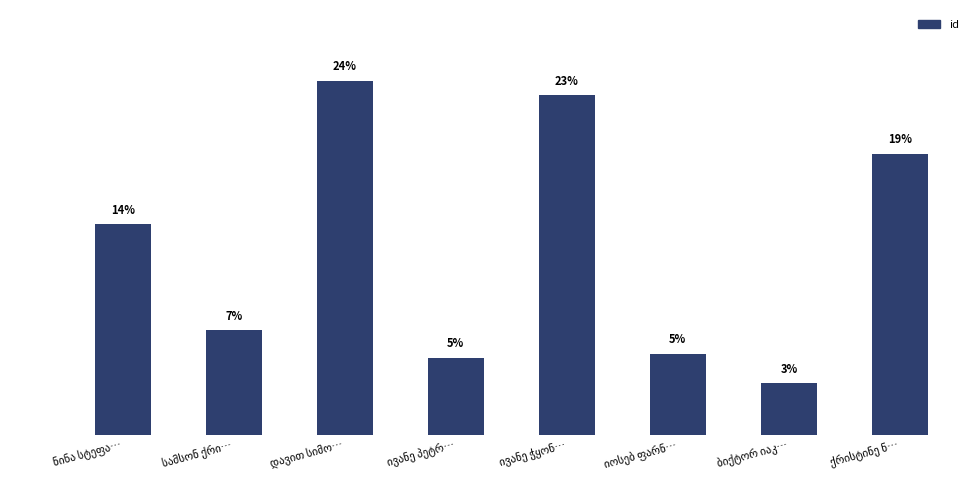

Reading right to left, what are all the values shown in this chart?

18.8	3.4	5.4	22.7	5.1	23.6	7.0	14.1